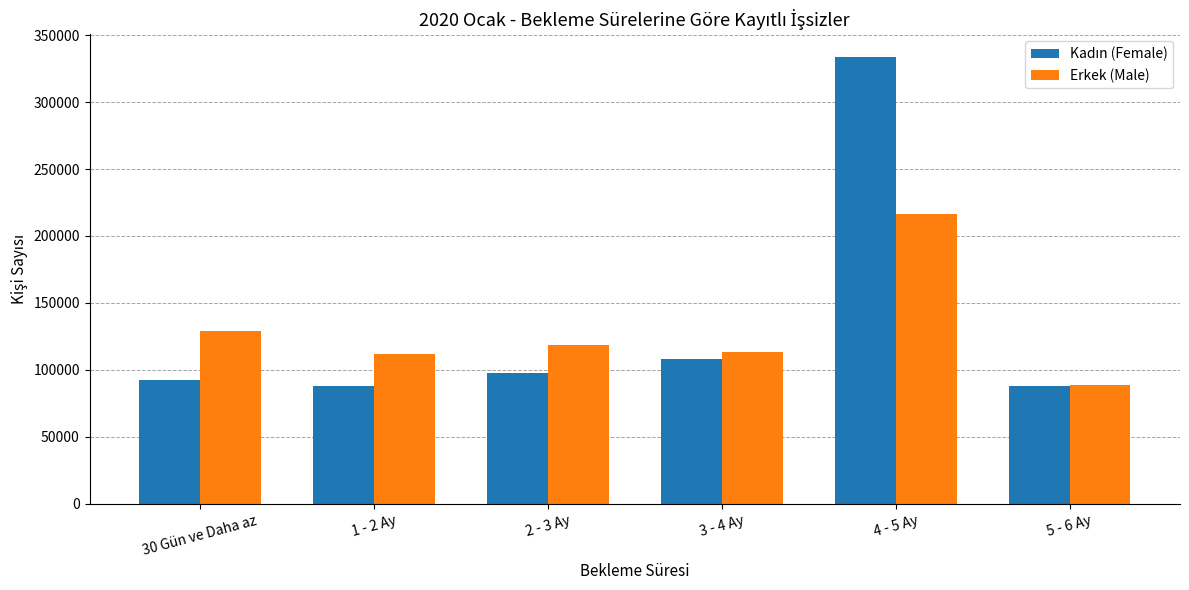

The Erkek (Male) series shows 184062 at 2 - 3 Ay. True or false?

False